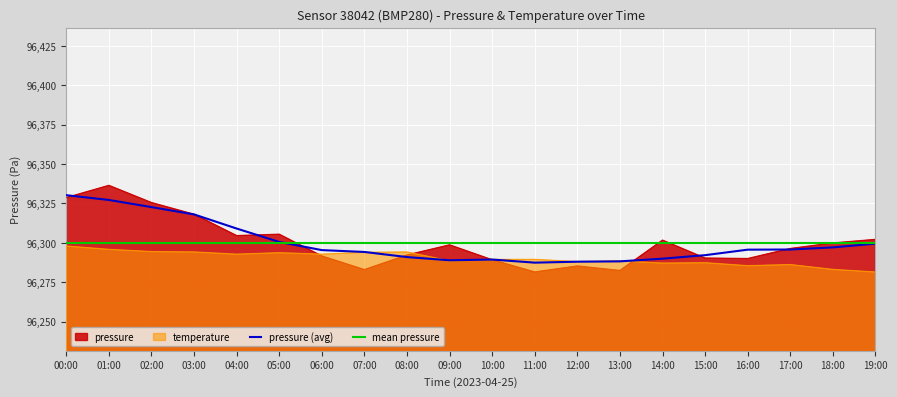

What is the average value of the temp_raw series?

96290.3